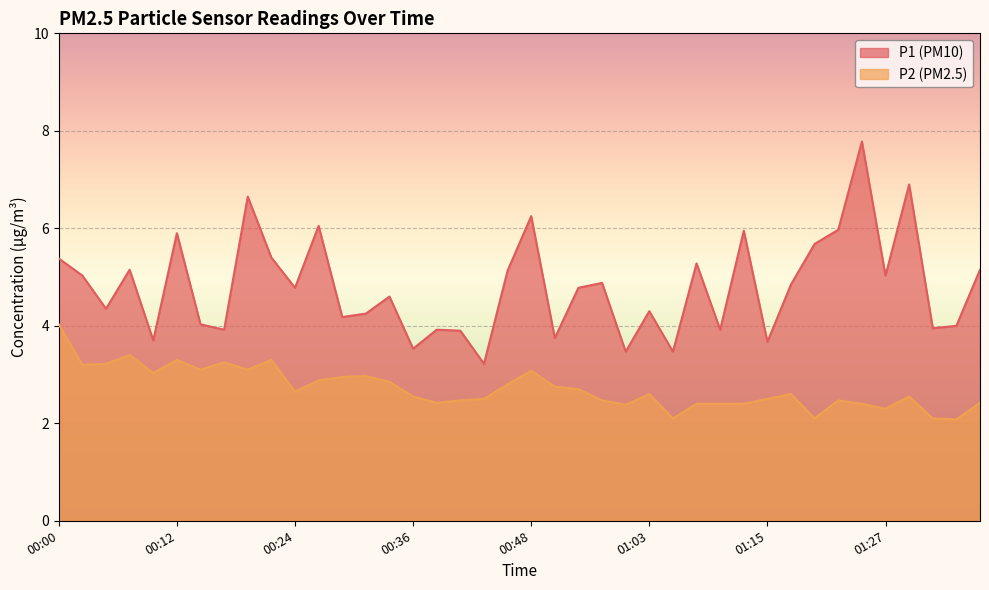

What is the difference between the P2 values at 00:48 and 00:26?

0.2